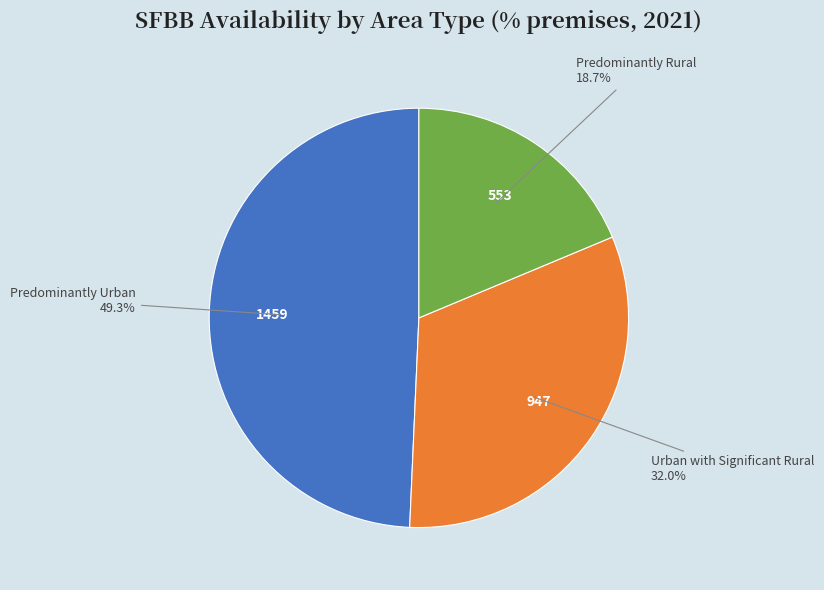

Is there any slice that represents more than half of the pie?

No